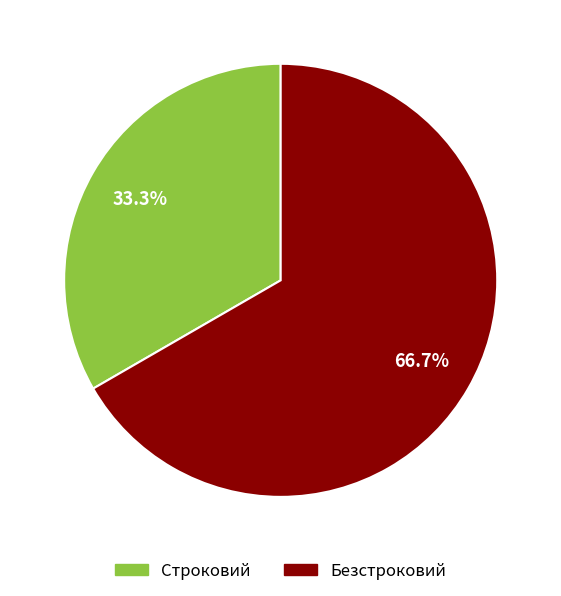

Does Строковий represent more than half of the total?

No